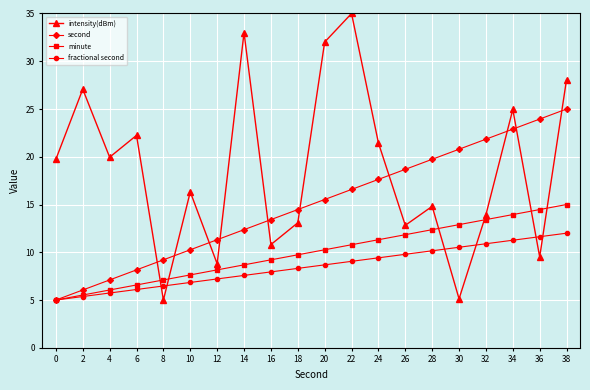

What is the average value of the fractional second series?

8.5